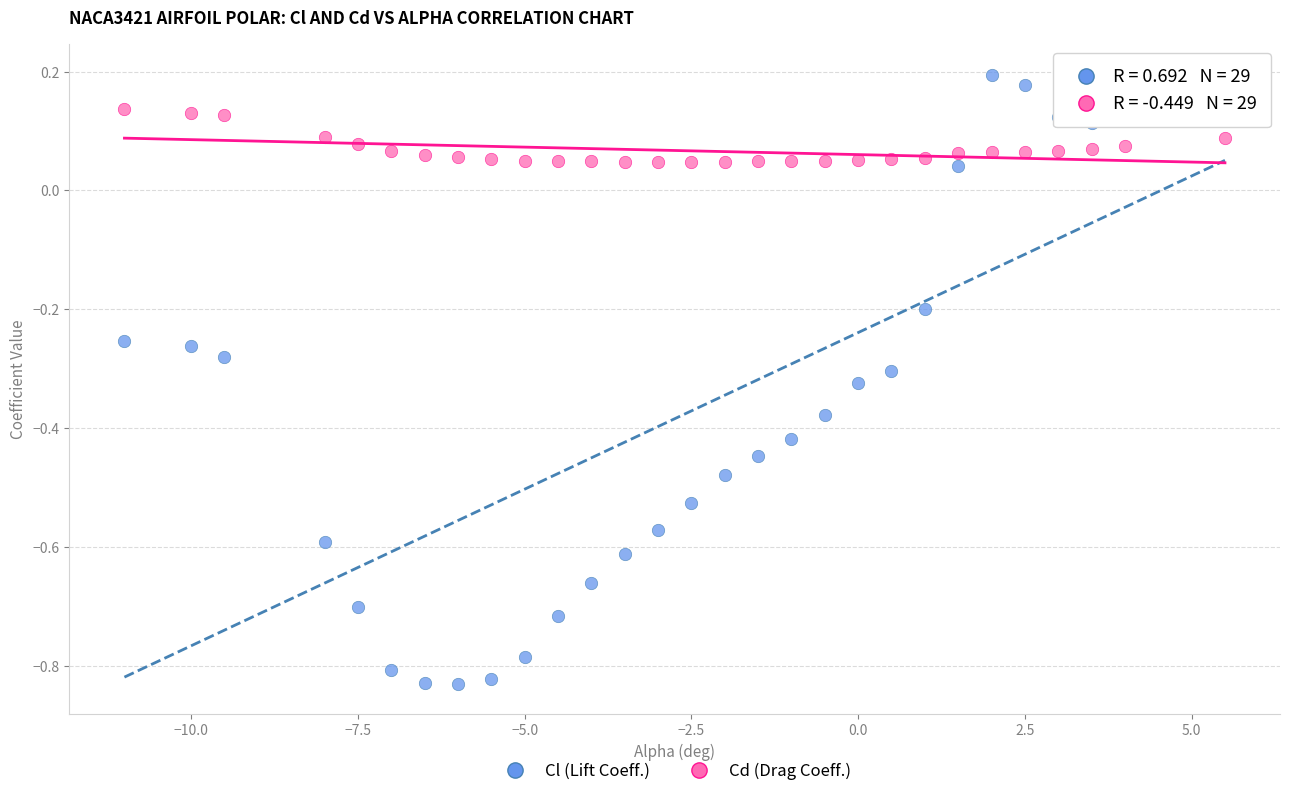

Across all data points, what is the range of X values (max minus min)?

16.5